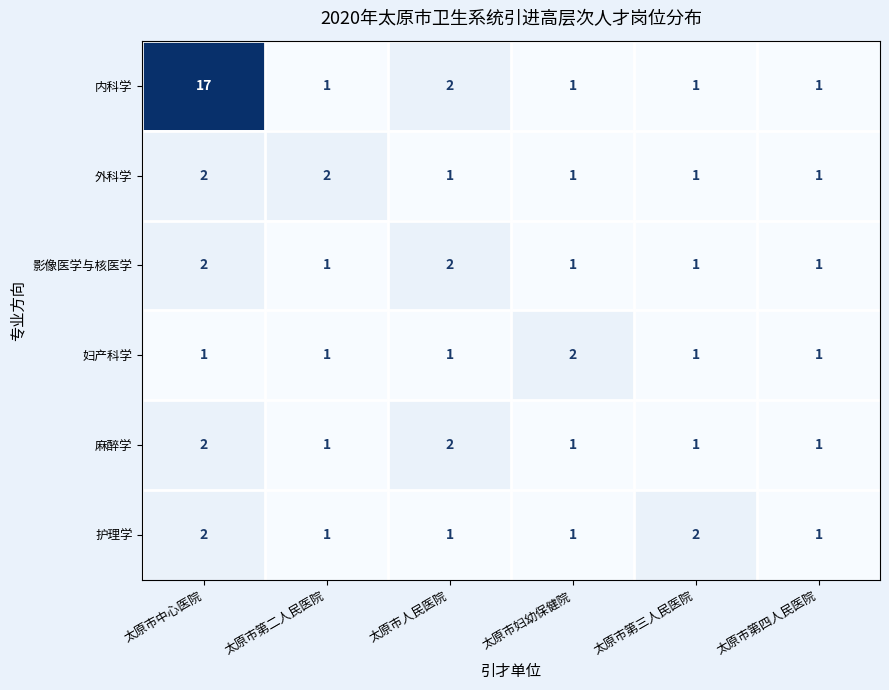

The value of 护理学 at 太原市妇幼保健院 is 2. True or false?

False